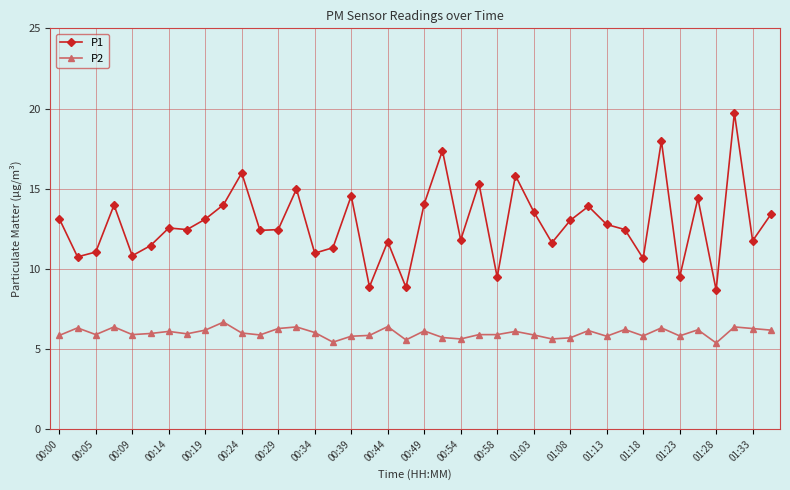

List the series in order of their peak value, lowest first.

P2, P1